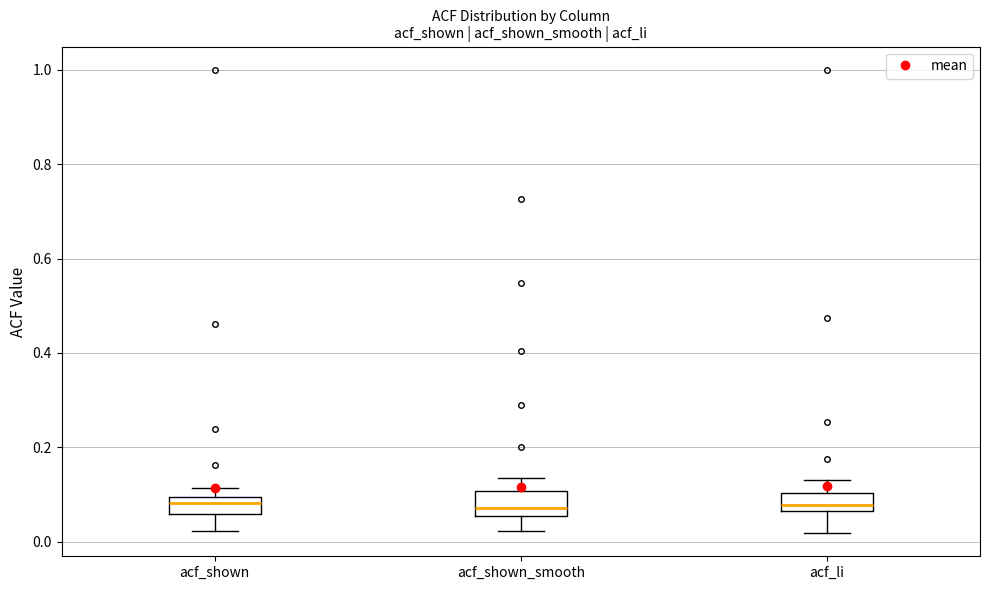

Where does the median line of the box for acf_li sit on the y-axis? The values are not printed on the chart, so give them approximately, as read against the axis.

0.08